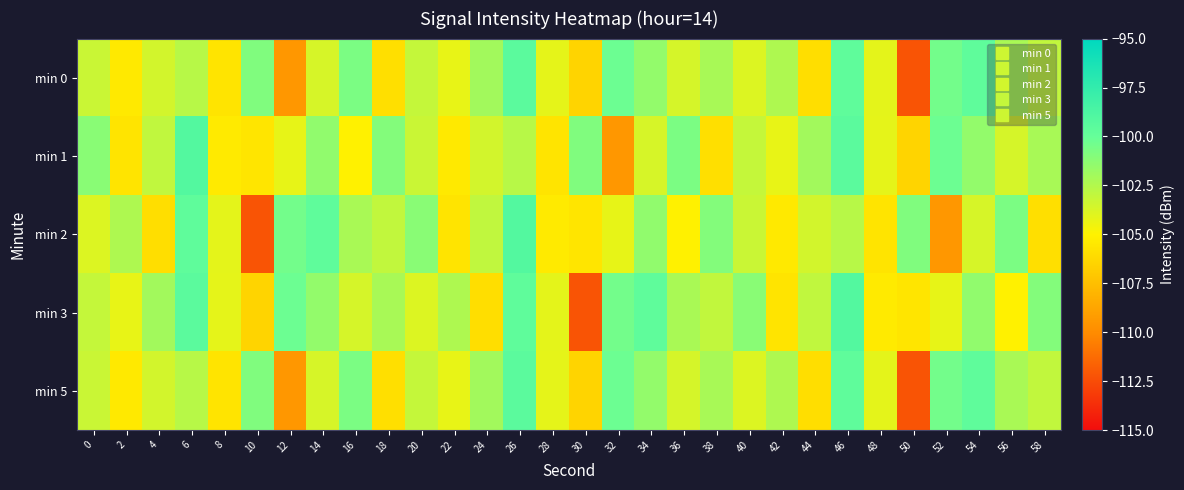

Which series changed the most between 12 and 48?

min 0